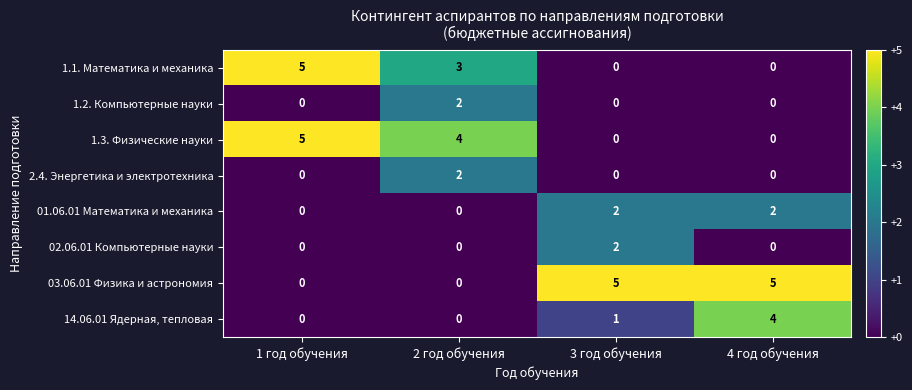

What is the difference between the highest and lowest values at 4 год обучения?

5